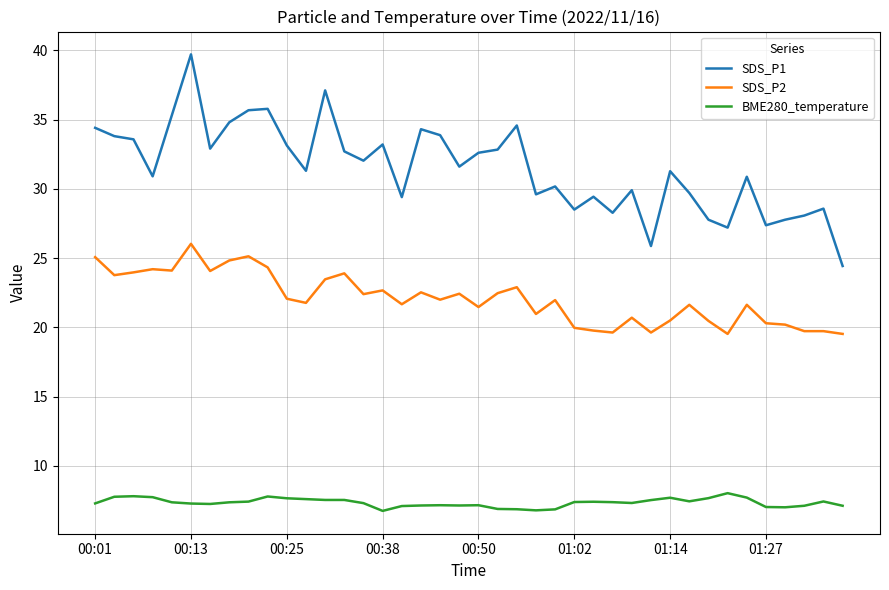

What is the minimum value for SDS_P2?

19.5